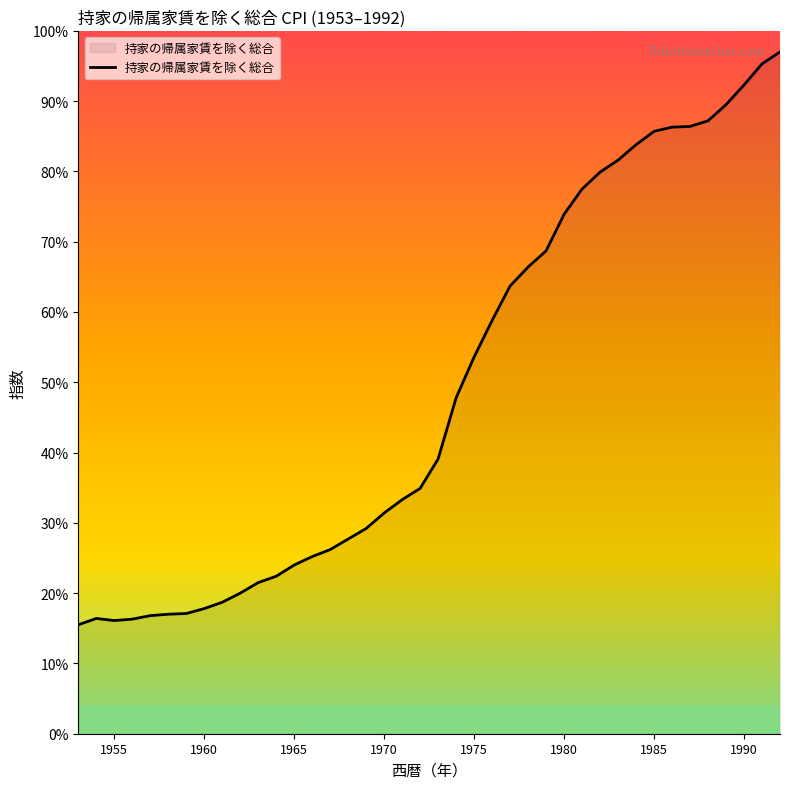

How many lines are shown in the chart?

1